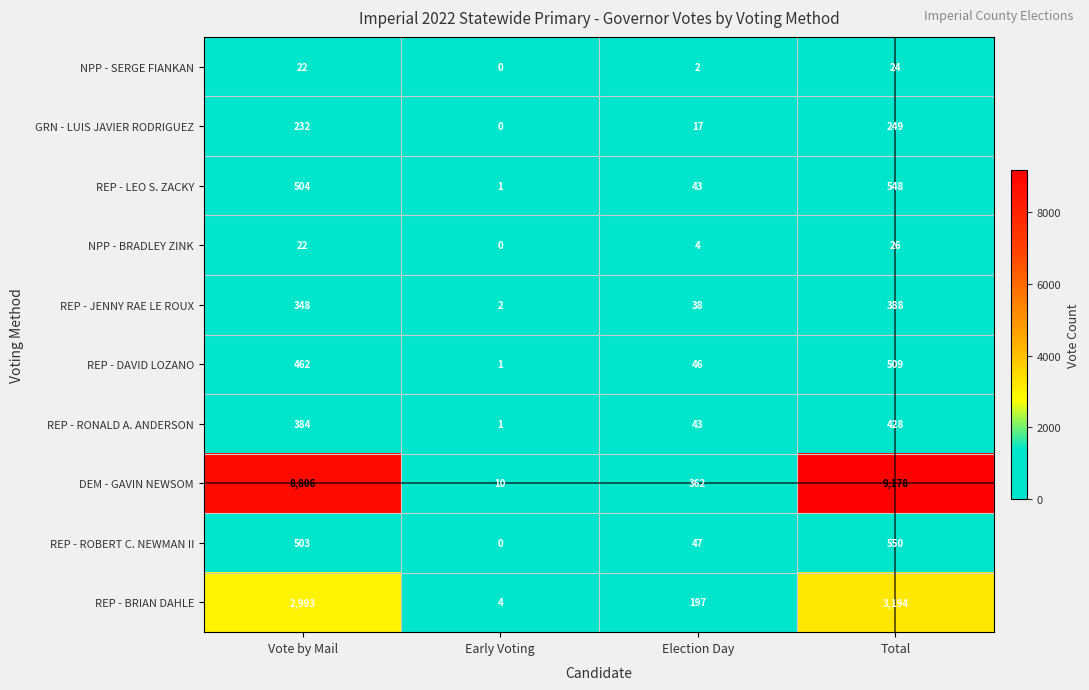

At which label does REP - RONALD A. ANDERSON reach its minimum?

Early Voting